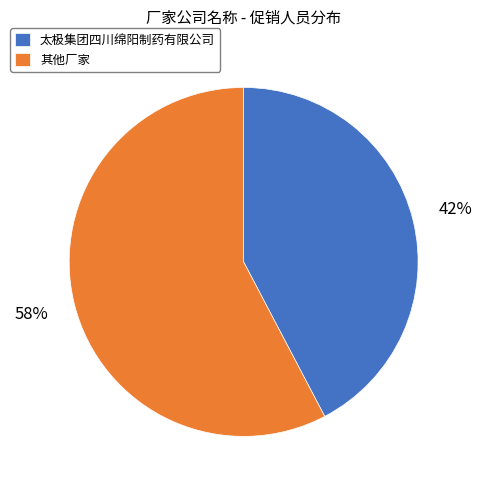

Which category accounts for the majority?

其他厂家